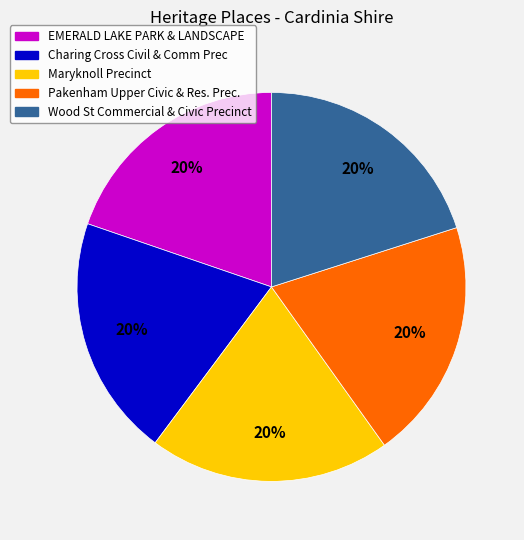

True or false: Maryknoll Precinct accounts for 20% of the total.

True